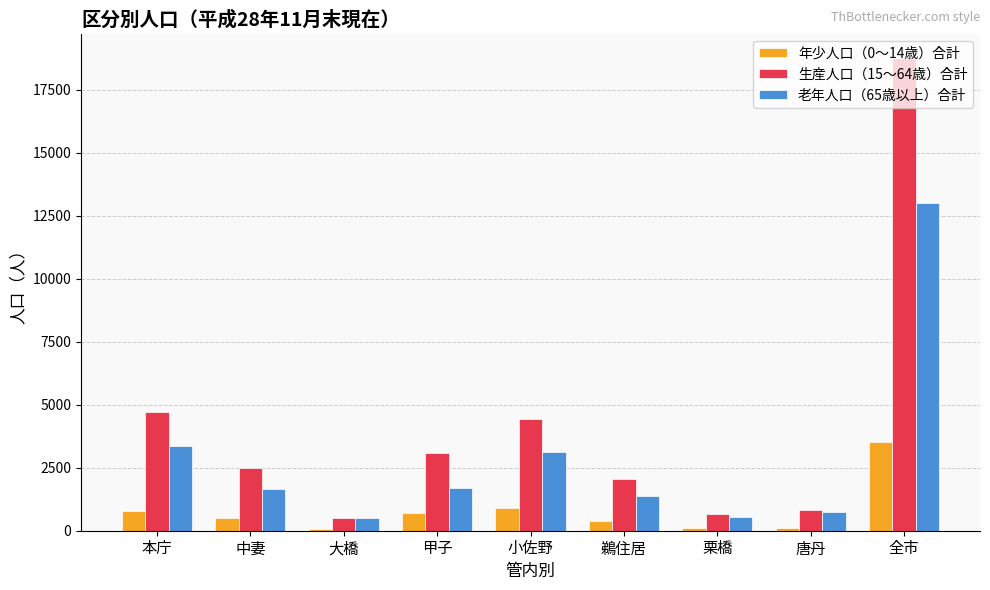

Does the chart contain stacked bars?

No